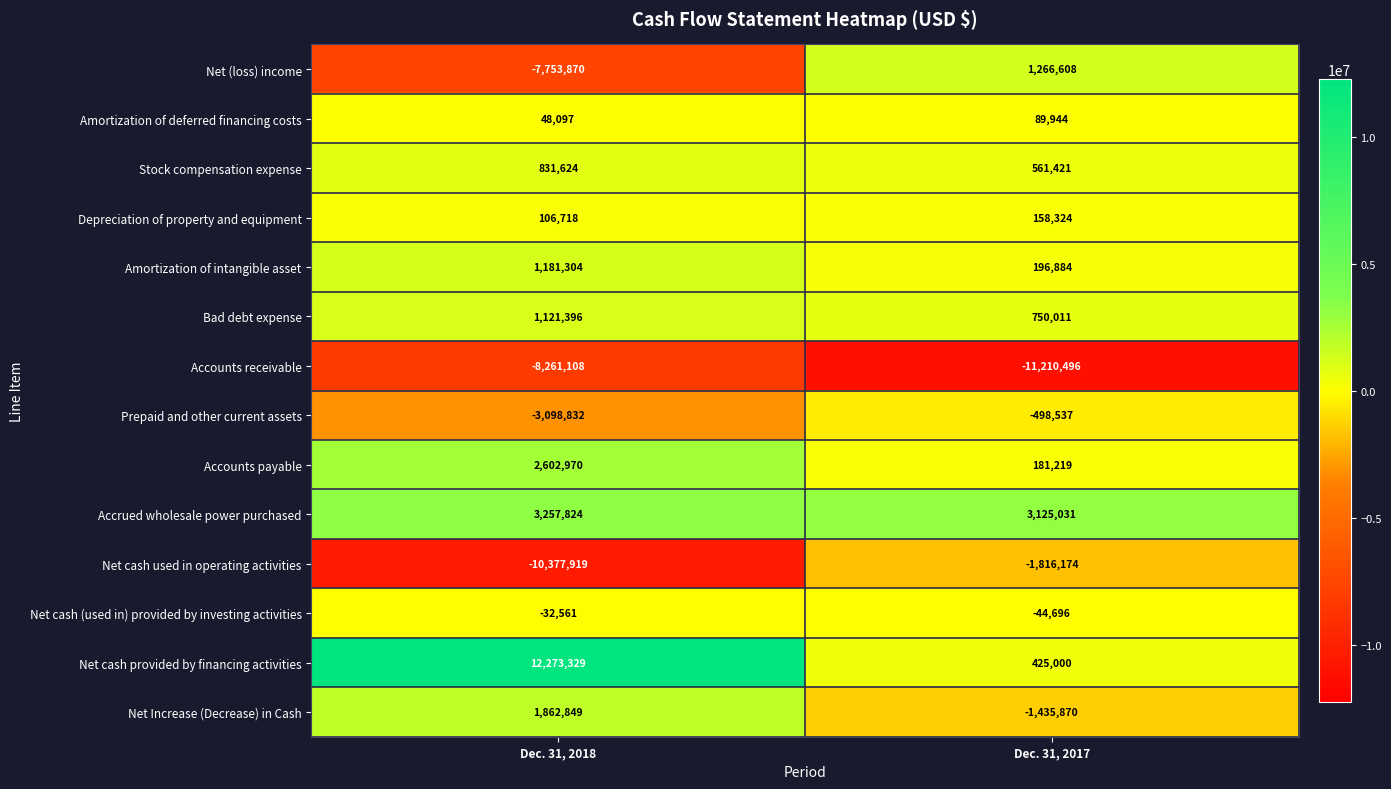

Which category has the lowest value across all series?

Dec. 31, 2017